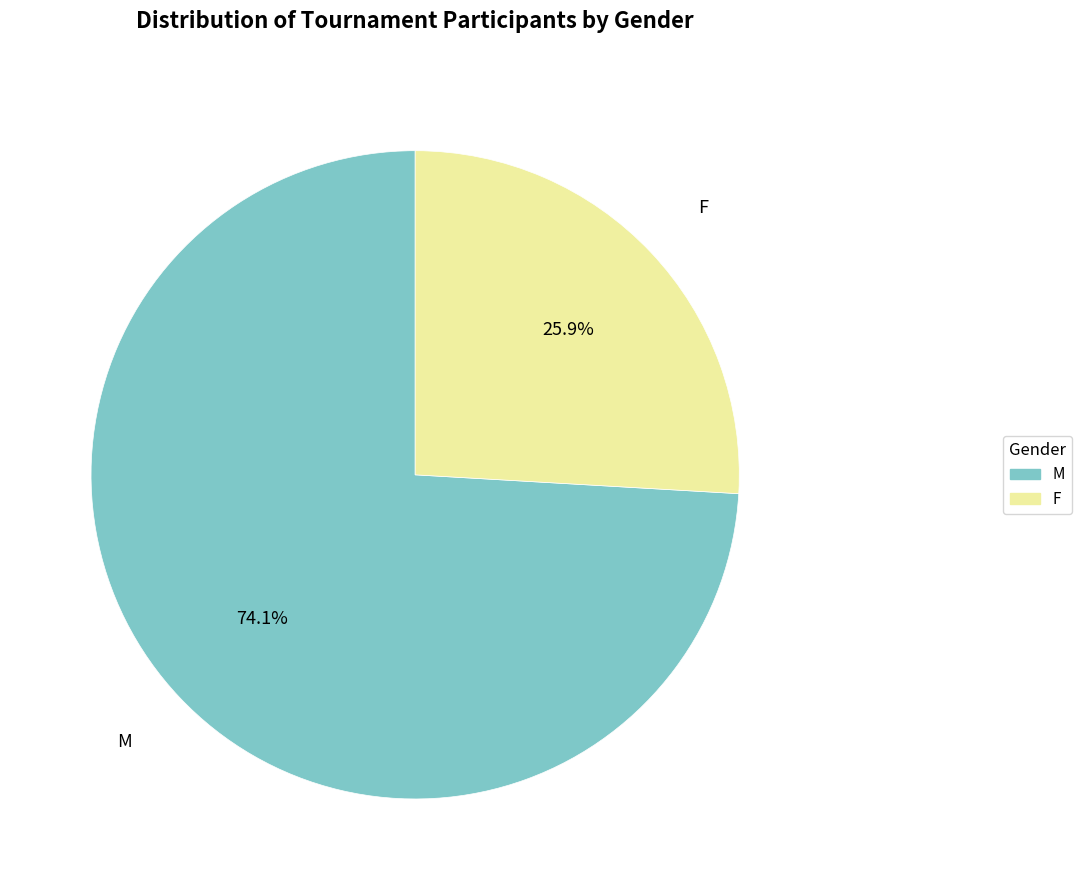

How much of the chart is everything except F?

74.1%